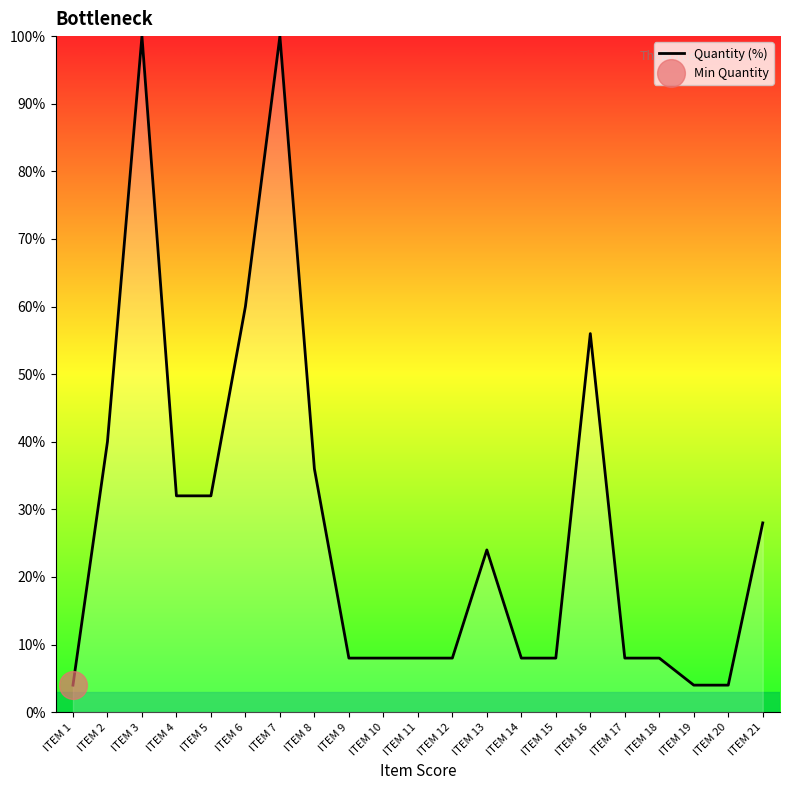

How many lines are shown in the chart?

1